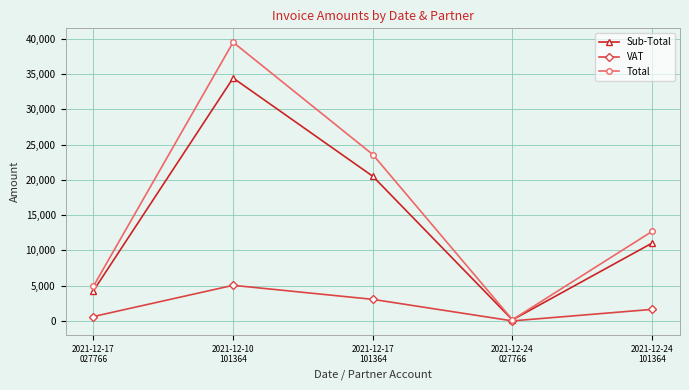

How many series are shown in this chart?

3